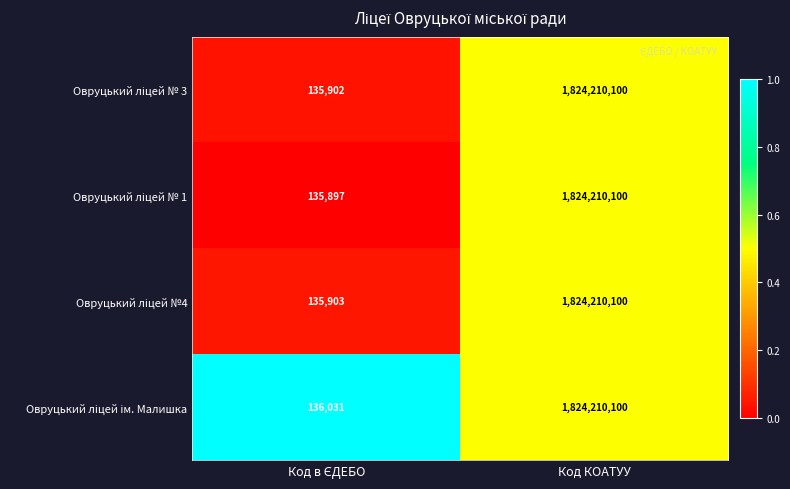

What is the greatest value displayed?

1824210100